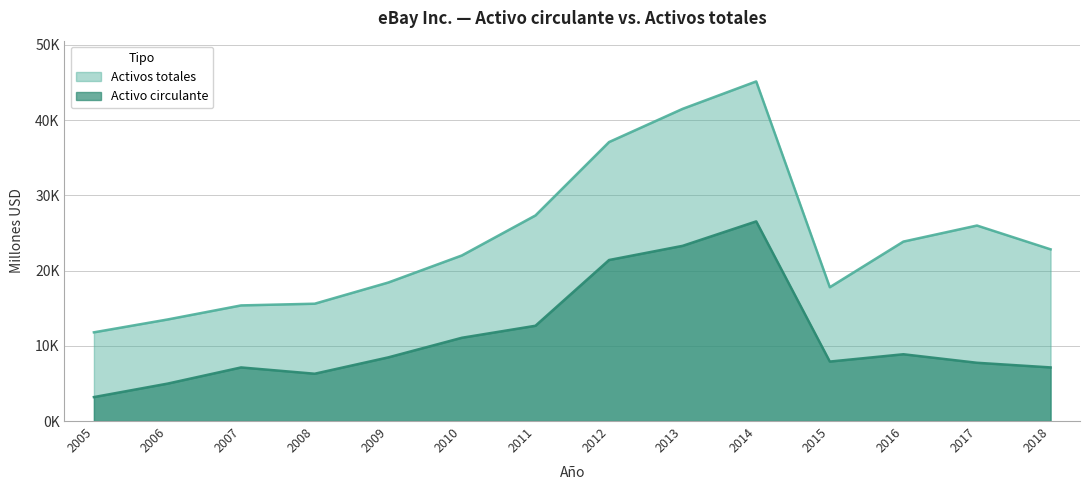

Reading left to right, transcribe all the data shown in this chart.

Activo circulante: 3183	4971	7123	6287	8460	11065	12661	21398	23283	26531	7904	8875	7743	7126
Activos totales: 11789	13494	15366	15592	18408	22004	27320	37074	41488	45132	17785	23847	25981	22819